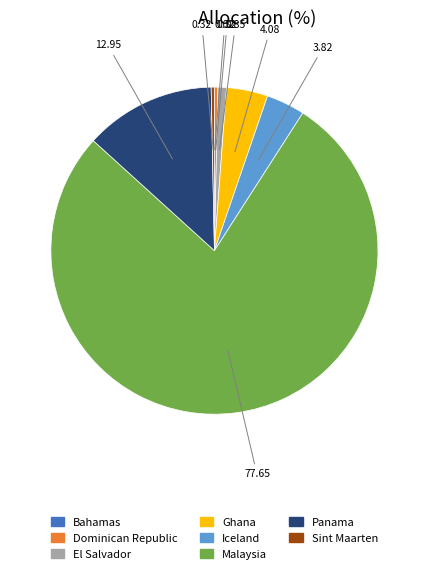

Does Sint Maarten represent more than half of the total?

No